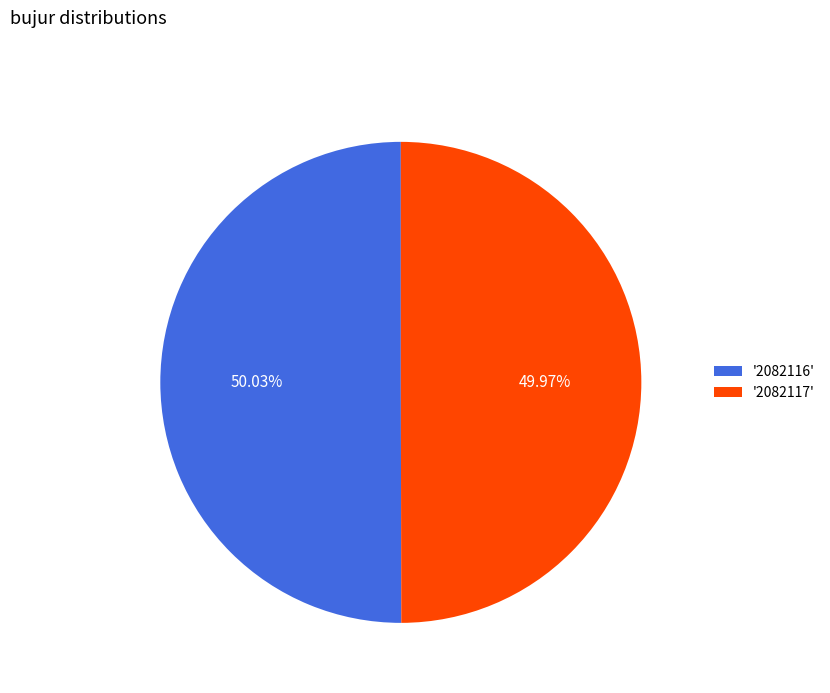

How many segments does this pie chart have?

2